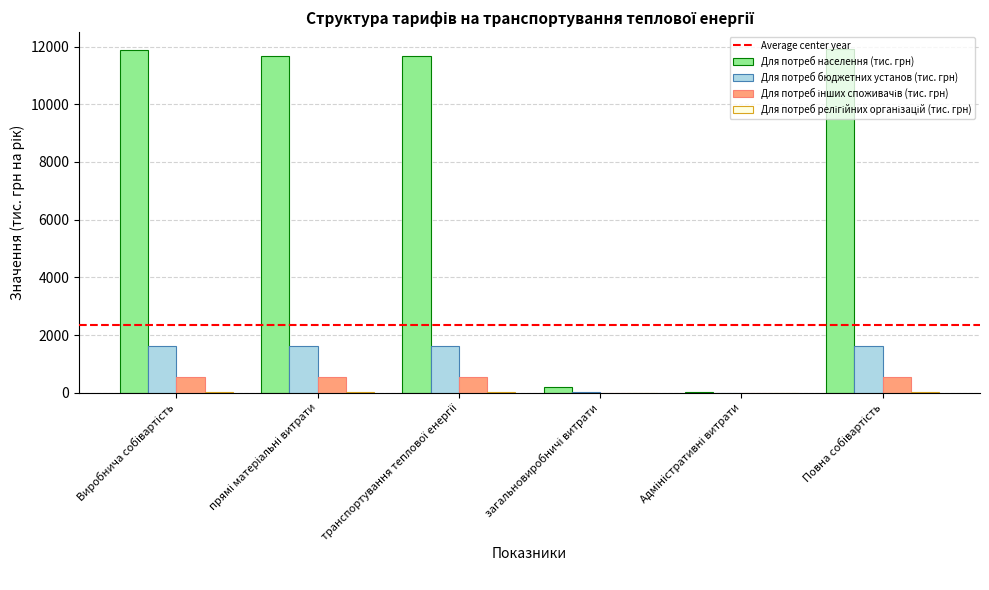

Which series has the largest total across all categories?

Для потреб населення (тис. грн)